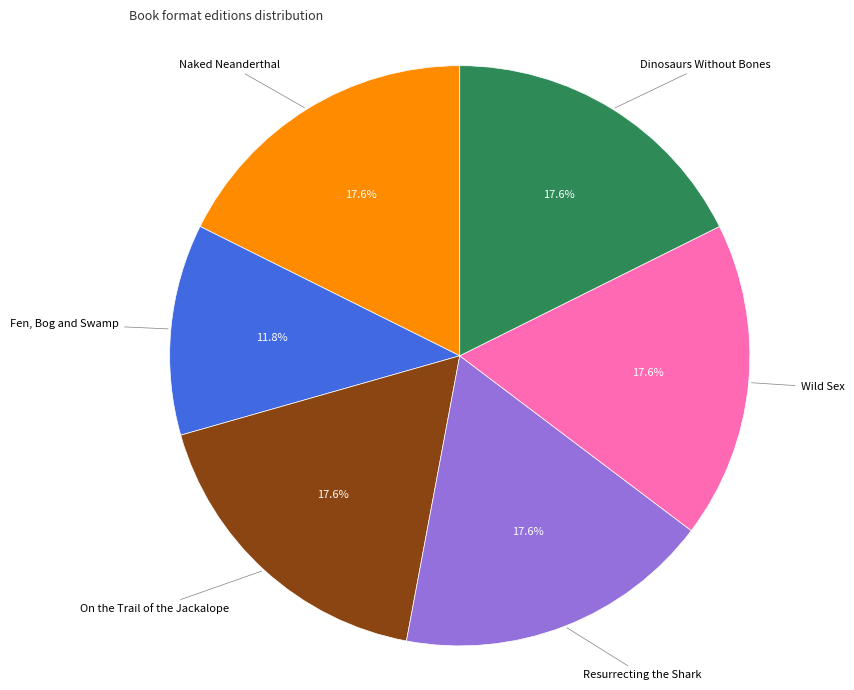

Does any single category account for the majority?

No